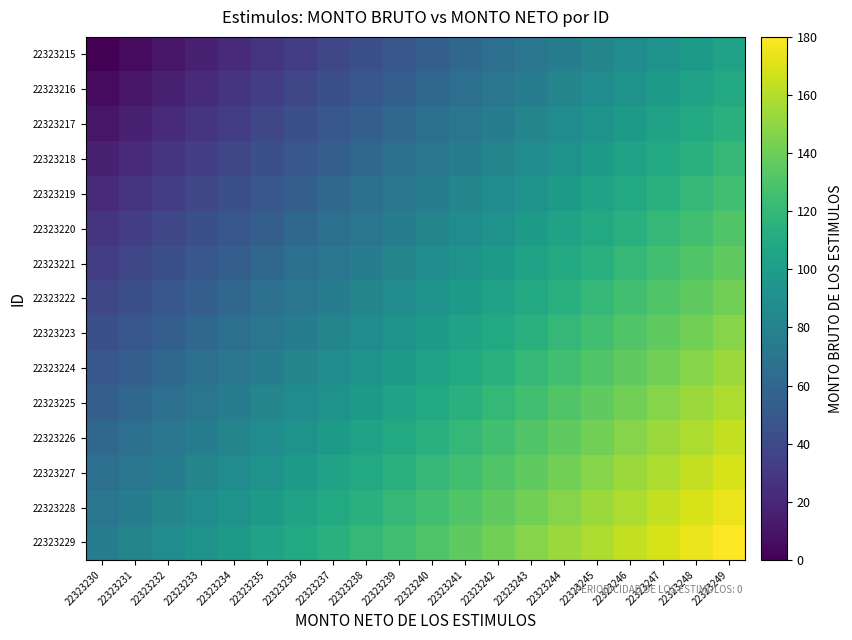

Reading left to right, extract all data points from this chart.

22323215: 22323230=0.0	22323231=5.5	22323232=10.9	22323233=16.4	22323234=21.8	22323235=27.3	22323236=32.7	22323237=38.2	22323238=43.6	22323239=49.1	22323240=54.5	22323241=60.0	22323242=65.5	22323243=70.9	22323244=76.4	22323245=81.8	22323246=87.3	22323247=92.7	22323248=98.2	22323249=103.6
22323216: 22323230=5.5	22323231=10.9	22323232=16.4	22323233=21.8	22323234=27.3	22323235=32.7	22323236=38.2	22323237=43.6	22323238=49.1	22323239=54.5	22323240=60.0	22323241=65.5	22323242=70.9	22323243=76.4	22323244=81.8	22323245=87.3	22323246=92.7	22323247=98.2	22323248=103.6	22323249=109.1
22323217: 22323230=10.9	22323231=16.4	22323232=21.8	22323233=27.3	22323234=32.7	22323235=38.2	22323236=43.6	22323237=49.1	22323238=54.5	22323239=60.0	22323240=65.5	22323241=70.9	22323242=76.4	22323243=81.8	22323244=87.3	22323245=92.7	22323246=98.2	22323247=103.6	22323248=109.1	22323249=114.5
22323218: 22323230=16.4	22323231=21.8	22323232=27.3	22323233=32.7	22323234=38.2	22323235=43.6	22323236=49.1	22323237=54.5	22323238=60.0	22323239=65.5	22323240=70.9	22323241=76.4	22323242=81.8	22323243=87.3	22323244=92.7	22323245=98.2	22323246=103.6	22323247=109.1	22323248=114.5	22323249=120.0
22323219: 22323230=21.8	22323231=27.3	22323232=32.7	22323233=38.2	22323234=43.6	22323235=49.1	22323236=54.5	22323237=60.0	22323238=65.5	22323239=70.9	22323240=76.4	22323241=81.8	22323242=87.3	22323243=92.7	22323244=98.2	22323245=103.6	22323246=109.1	22323247=114.5	22323248=120.0	22323249=125.5
22323220: 22323230=27.3	22323231=32.7	22323232=38.2	22323233=43.6	22323234=49.1	22323235=54.5	22323236=60.0	22323237=65.5	22323238=70.9	22323239=76.4	22323240=81.8	22323241=87.3	22323242=92.7	22323243=98.2	22323244=103.6	22323245=109.1	22323246=114.5	22323247=120.0	22323248=125.5	22323249=130.9
22323221: 22323230=32.7	22323231=38.2	22323232=43.6	22323233=49.1	22323234=54.5	22323235=60.0	22323236=65.5	22323237=70.9	22323238=76.4	22323239=81.8	22323240=87.3	22323241=92.7	22323242=98.2	22323243=103.6	22323244=109.1	22323245=114.5	22323246=120.0	22323247=125.5	22323248=130.9	22323249=136.4
22323222: 22323230=38.2	22323231=43.6	22323232=49.1	22323233=54.5	22323234=60.0	22323235=65.5	22323236=70.9	22323237=76.4	22323238=81.8	22323239=87.3	22323240=92.7	22323241=98.2	22323242=103.6	22323243=109.1	22323244=114.5	22323245=120.0	22323246=125.5	22323247=130.9	22323248=136.4	22323249=141.8
22323223: 22323230=43.6	22323231=49.1	22323232=54.5	22323233=60.0	22323234=65.5	22323235=70.9	22323236=76.4	22323237=81.8	22323238=87.3	22323239=92.7	22323240=98.2	22323241=103.6	22323242=109.1	22323243=114.5	22323244=120.0	22323245=125.5	22323246=130.9	22323247=136.4	22323248=141.8	22323249=147.3
22323224: 22323230=49.1	22323231=54.5	22323232=60.0	22323233=65.5	22323234=70.9	22323235=76.4	22323236=81.8	22323237=87.3	22323238=92.7	22323239=98.2	22323240=103.6	22323241=109.1	22323242=114.5	22323243=120.0	22323244=125.5	22323245=130.9	22323246=136.4	22323247=141.8	22323248=147.3	22323249=152.7
22323225: 22323230=54.5	22323231=60.0	22323232=65.5	22323233=70.9	22323234=76.4	22323235=81.8	22323236=87.3	22323237=92.7	22323238=98.2	22323239=103.6	22323240=109.1	22323241=114.5	22323242=120.0	22323243=125.5	22323244=130.9	22323245=136.4	22323246=141.8	22323247=147.3	22323248=152.7	22323249=158.2
22323226: 22323230=60.0	22323231=65.5	22323232=70.9	22323233=76.4	22323234=81.8	22323235=87.3	22323236=92.7	22323237=98.2	22323238=103.6	22323239=109.1	22323240=114.5	22323241=120.0	22323242=125.5	22323243=130.9	22323244=136.4	22323245=141.8	22323246=147.3	22323247=152.7	22323248=158.2	22323249=163.6
22323227: 22323230=65.5	22323231=70.9	22323232=76.4	22323233=81.8	22323234=87.3	22323235=92.7	22323236=98.2	22323237=103.6	22323238=109.1	22323239=114.5	22323240=120.0	22323241=125.5	22323242=130.9	22323243=136.4	22323244=141.8	22323245=147.3	22323246=152.7	22323247=158.2	22323248=163.6	22323249=169.1
22323228: 22323230=70.9	22323231=76.4	22323232=81.8	22323233=87.3	22323234=92.7	22323235=98.2	22323236=103.6	22323237=109.1	22323238=114.5	22323239=120.0	22323240=125.5	22323241=130.9	22323242=136.4	22323243=141.8	22323244=147.3	22323245=152.7	22323246=158.2	22323247=163.6	22323248=169.1	22323249=174.5
22323229: 22323230=76.4	22323231=81.8	22323232=87.3	22323233=92.7	22323234=98.2	22323235=103.6	22323236=109.1	22323237=114.5	22323238=120.0	22323239=125.5	22323240=130.9	22323241=136.4	22323242=141.8	22323243=147.3	22323244=152.7	22323245=158.2	22323246=163.6	22323247=169.1	22323248=174.5	22323249=180.0